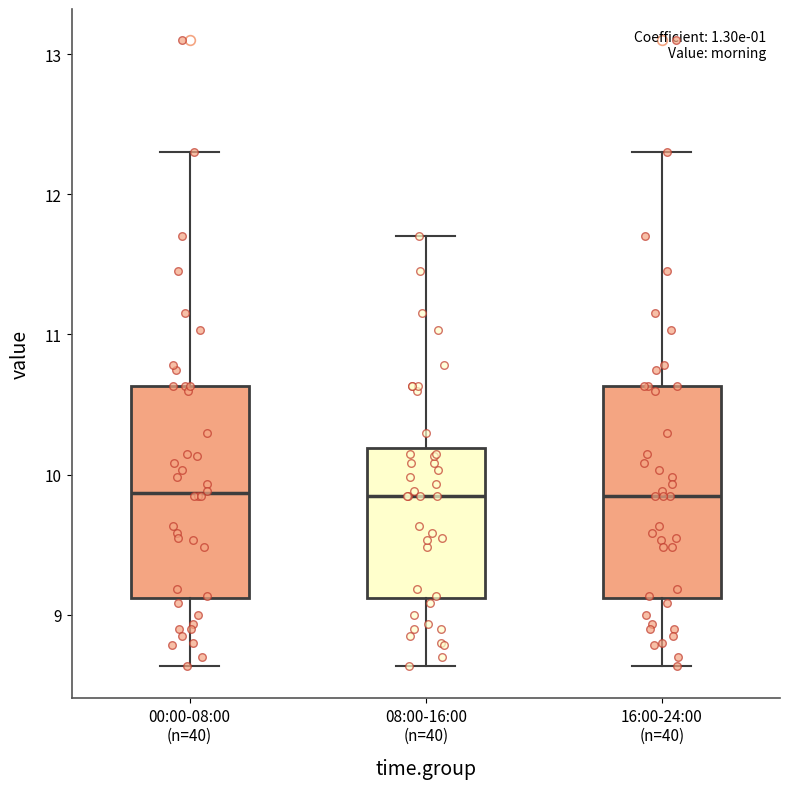

Reading left to right, read every box against the y-axis: the position of its median line, the range the box covers, and the ends of its whiskers. The values are not printed on the chart, so give them approximately, as read against the axis.

00:00-08:00 (n=40): median 9.9, box 9.1 to 10.6, whiskers 8.6 to 12.3
08:00-16:00 (n=40): median 9.9, box 9.1 to 10.2, whiskers 8.6 to 11.7
16:00-24:00 (n=40): median 9.9, box 9.1 to 10.6, whiskers 8.6 to 12.3